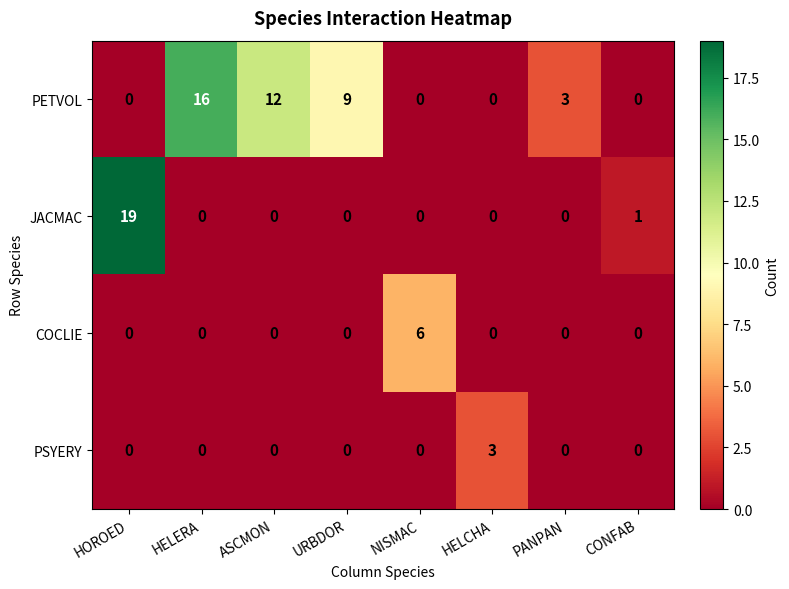

What is the greatest value displayed?

19